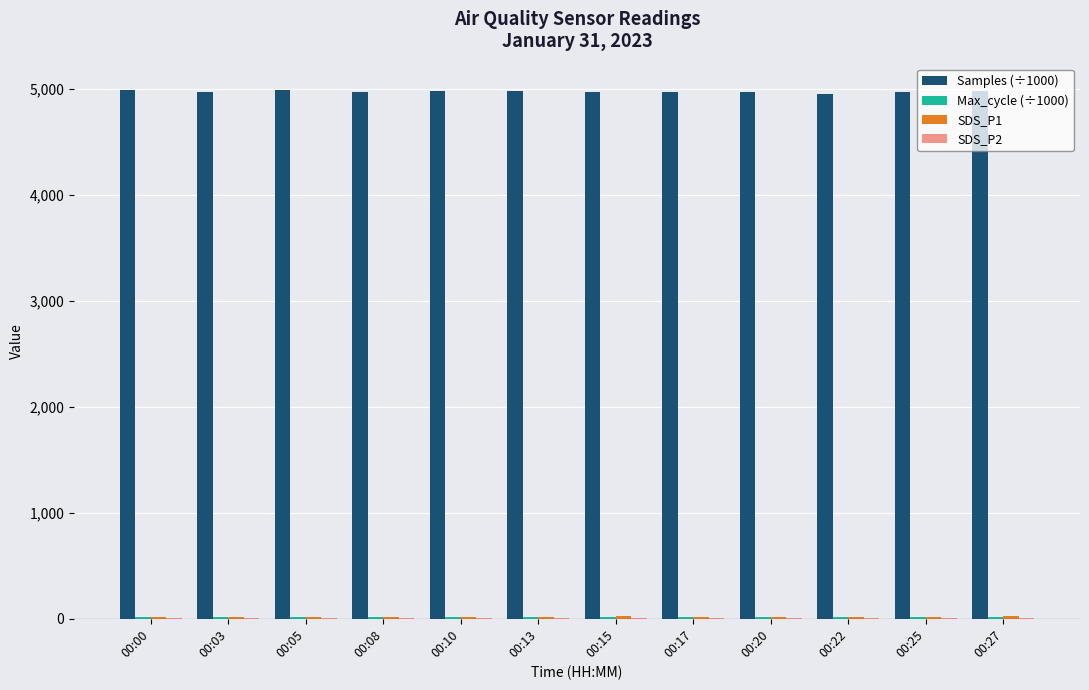

What is the greatest value displayed?

4988.1